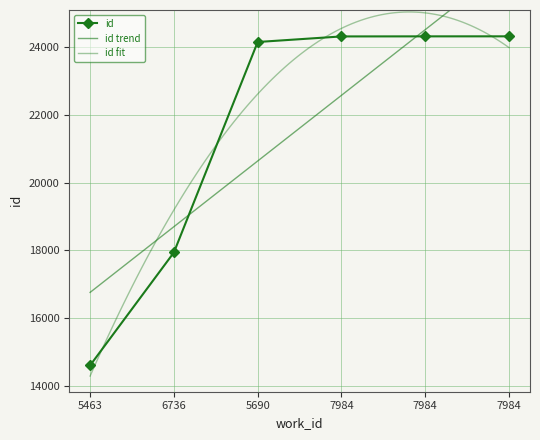

What is the difference between the second highest and minimum values?

9690